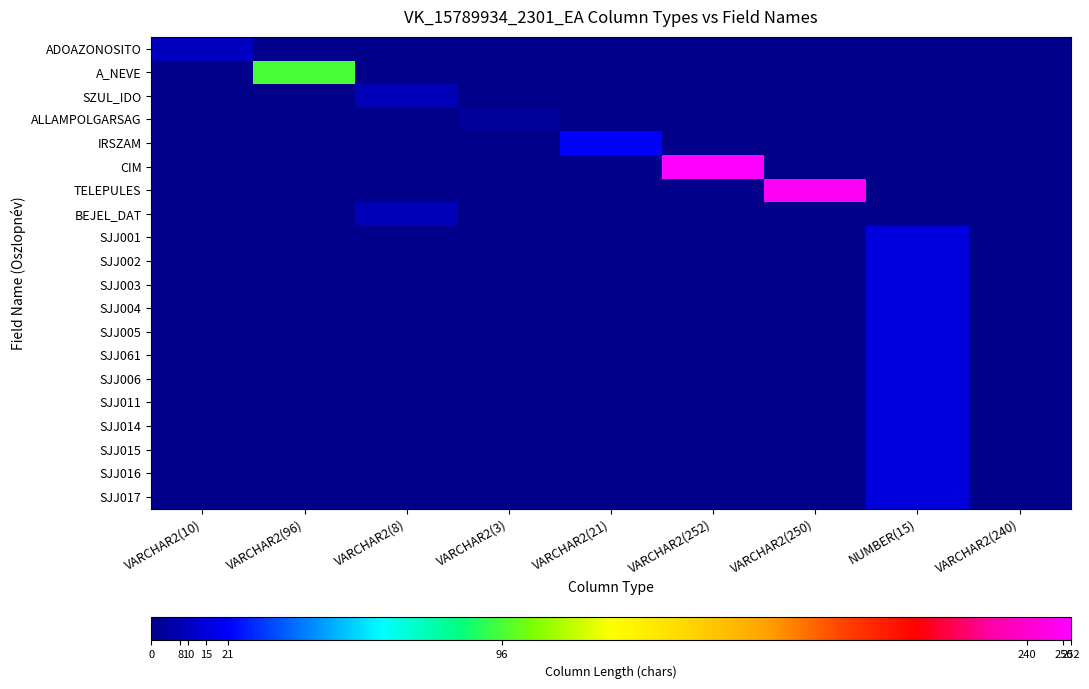

What is the total value across all series at VARCHAR2(250)?

250